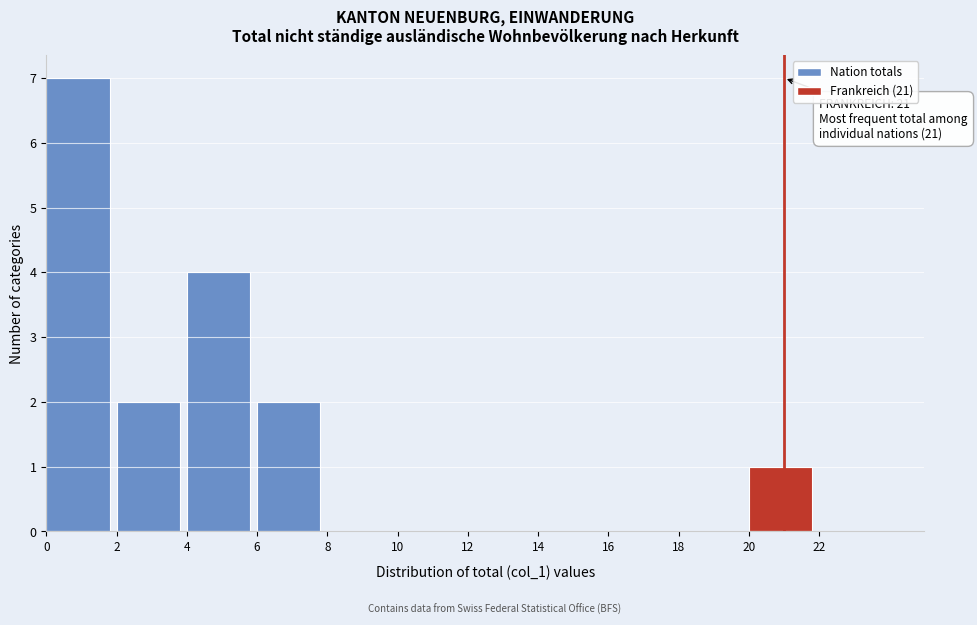

Which range on the x-axis has the tallest bar?

0 to 2